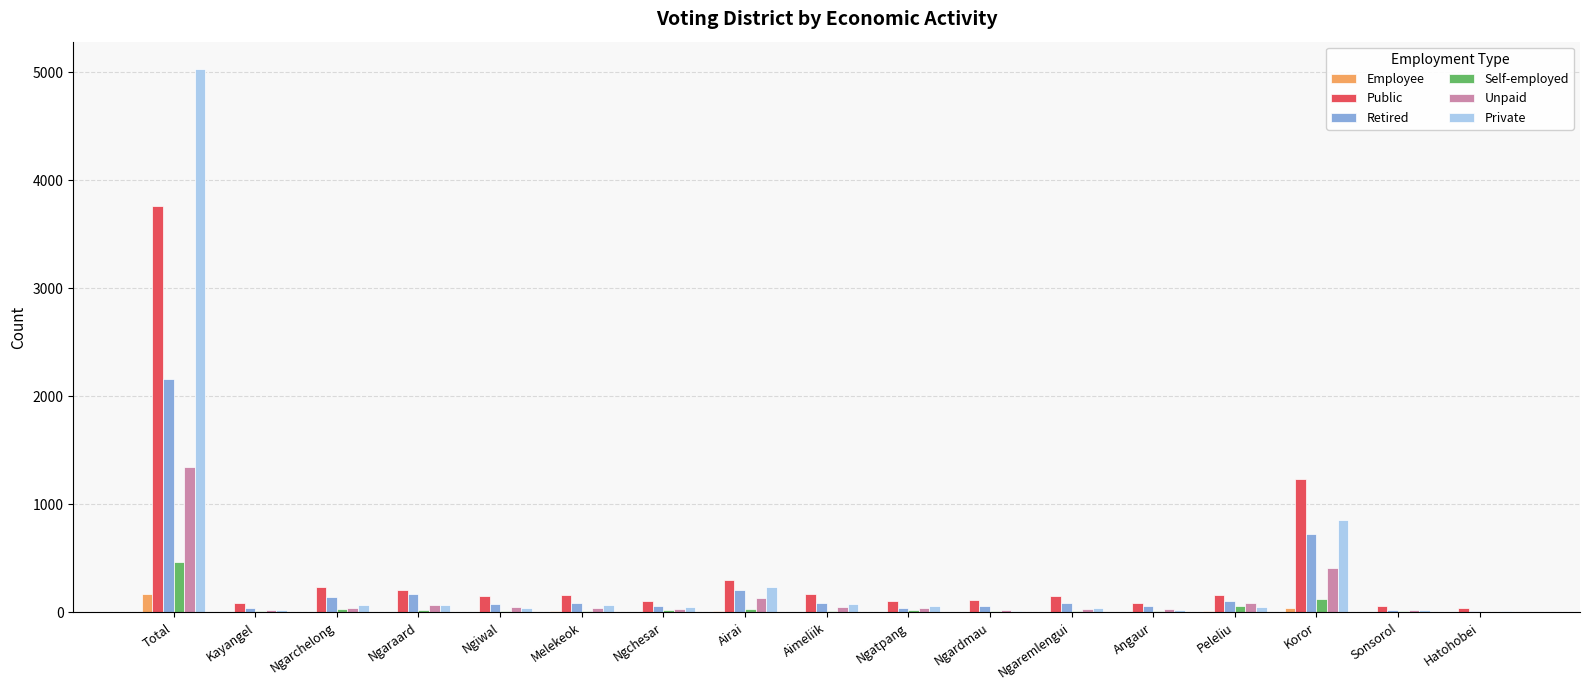

Is the value of Retired at Airai greater than the value of Unpaid at Sonsorol?

Yes